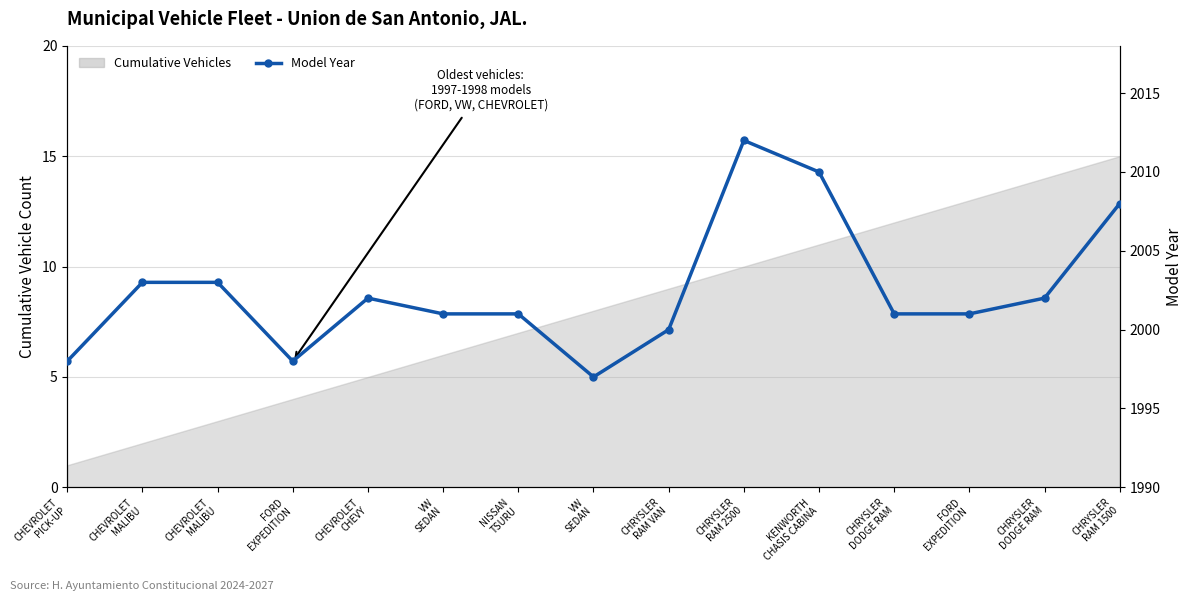

The chart shows a value of 2001 at NISSAN
TSURU. True or false?

True